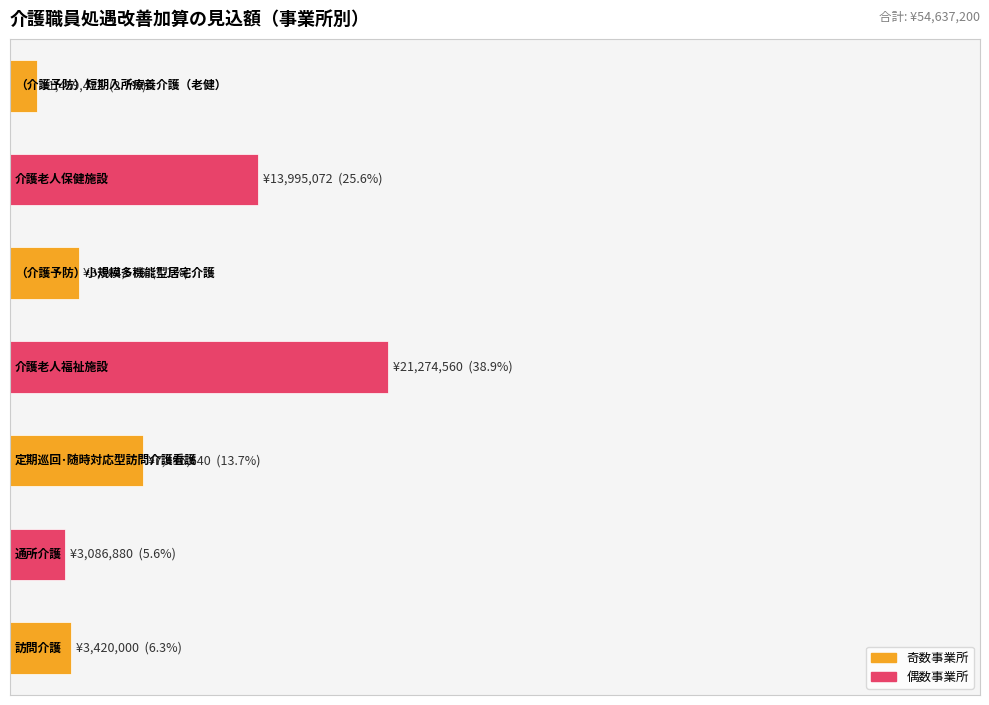

Which category has the highest value across all series?

介護老人福祉施設